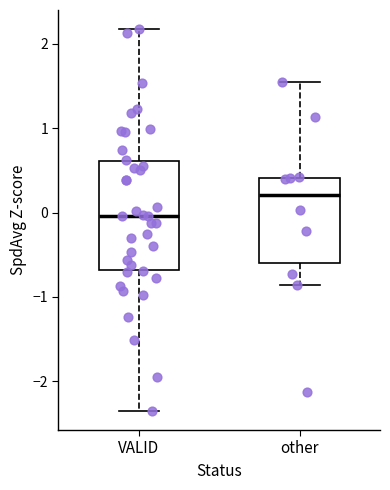

Reading left to right, read every box against the y-axis: the position of its median line, the range the box covers, and the ends of its whiskers. The values are not printed on the chart, so give them approximately, as read against the axis.

VALID: median 0.0, box -0.7 to 0.6, whiskers -2.4 to 2.2
other: median 0.2, box -0.6 to 0.4, whiskers -0.9 to 1.5